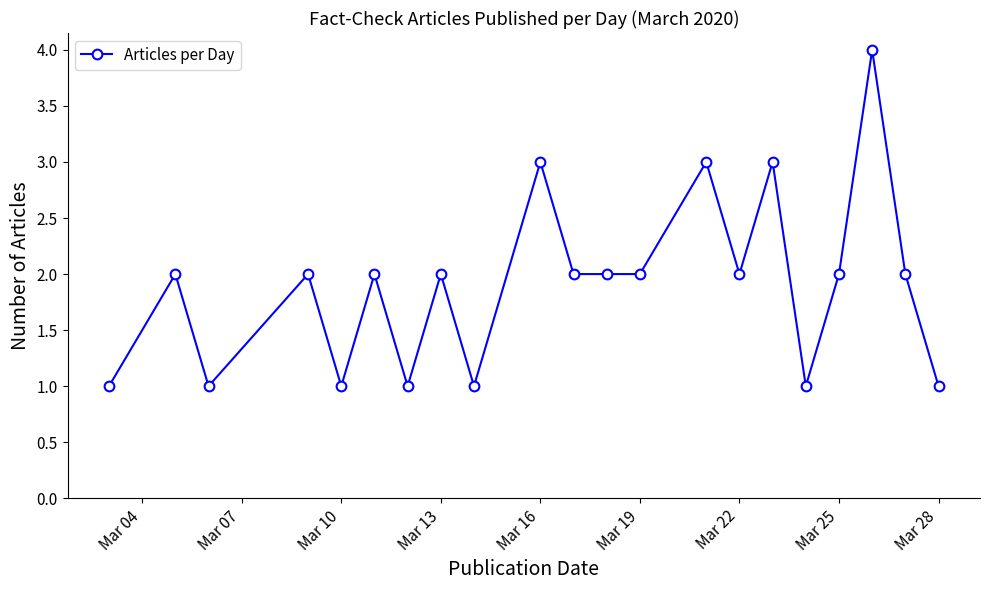

What is the minimum value shown in the chart?

1